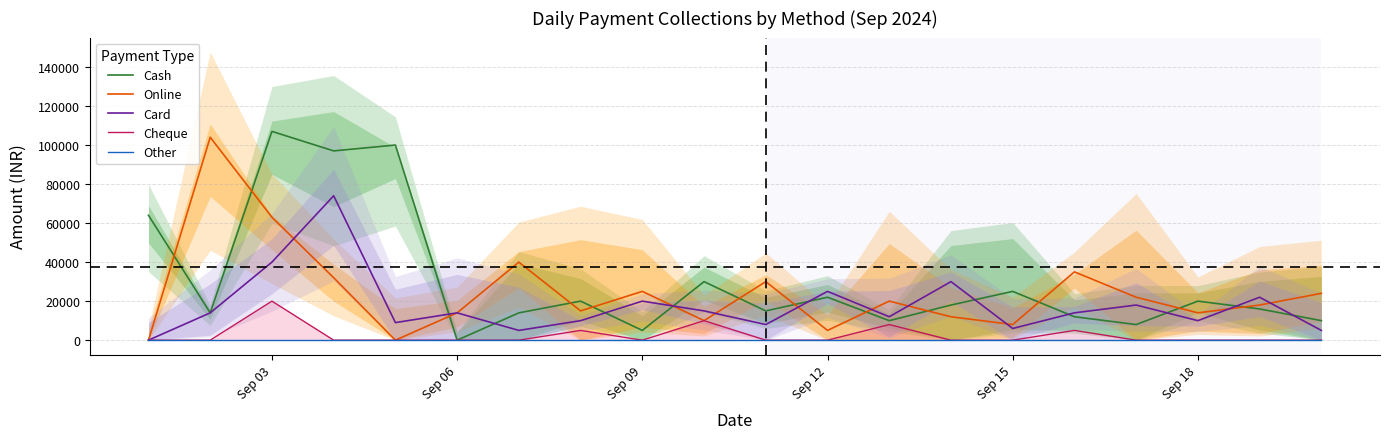

True or false: Other has more than 1 points higher than both neighbors.

False